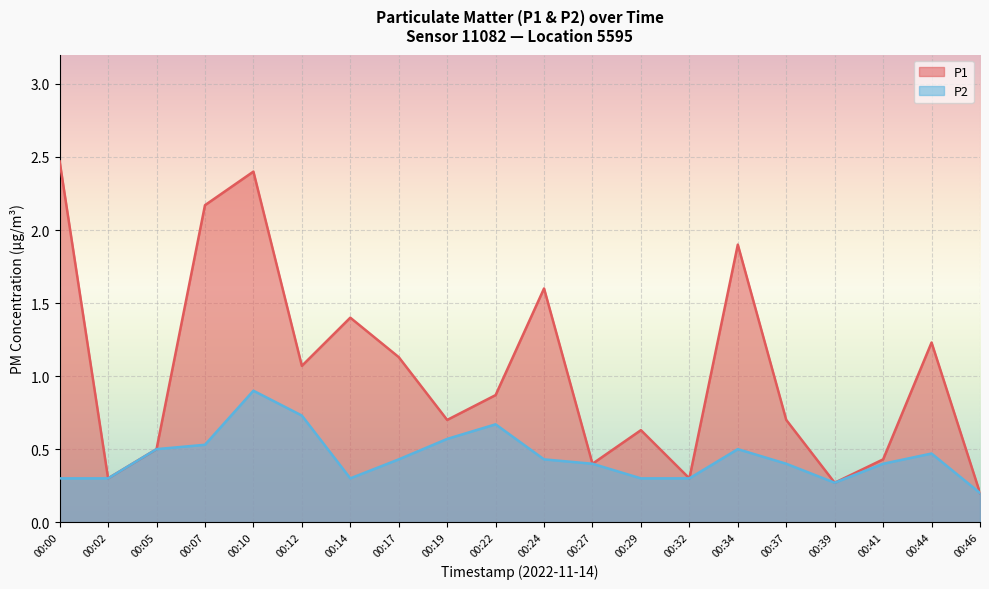

Where is the first local maximum for P2?

00:10